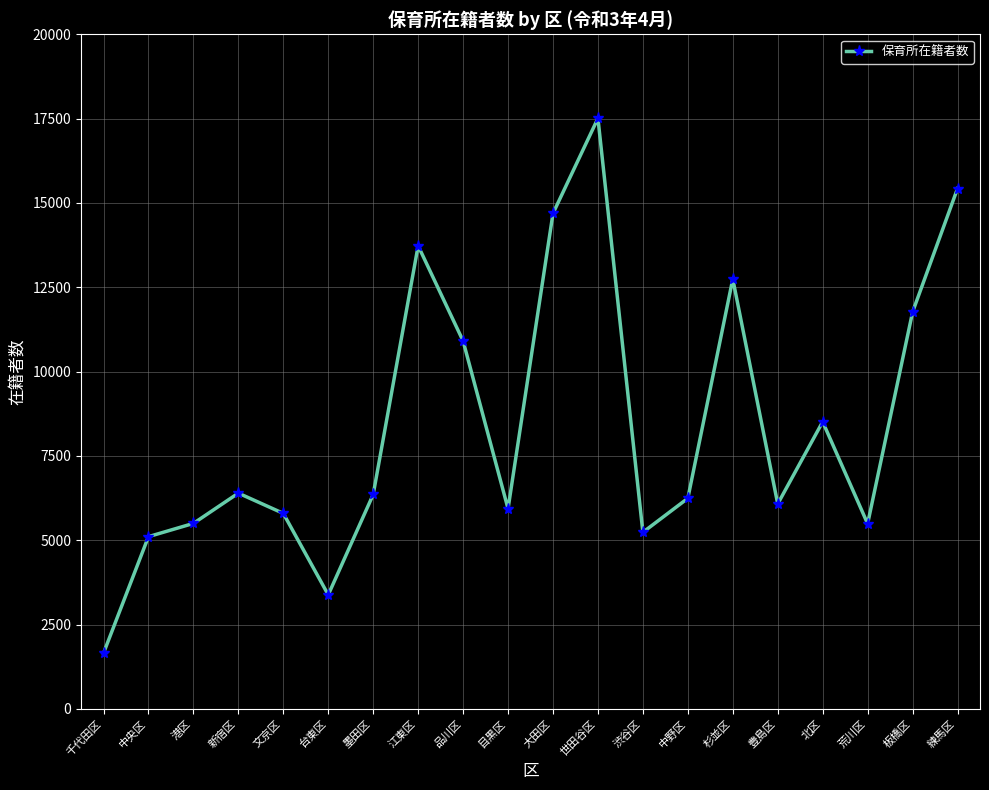

Is it true that the value at 文京区 is 5797?

True